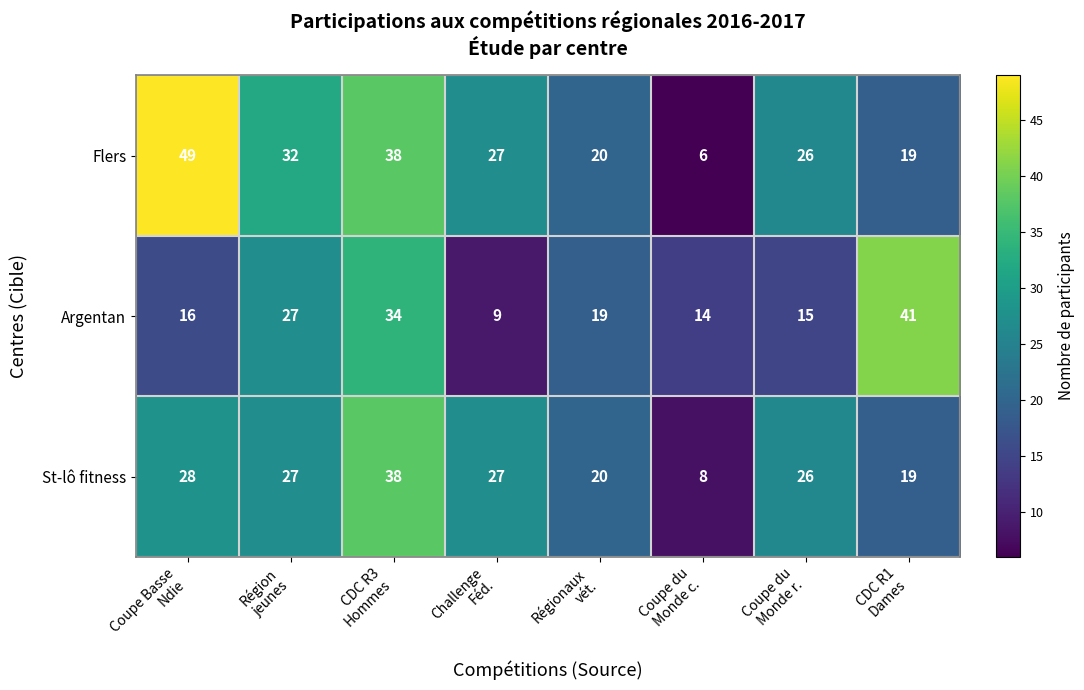

What is the difference between the second highest and minimum values in the St-lô fitness series?

20